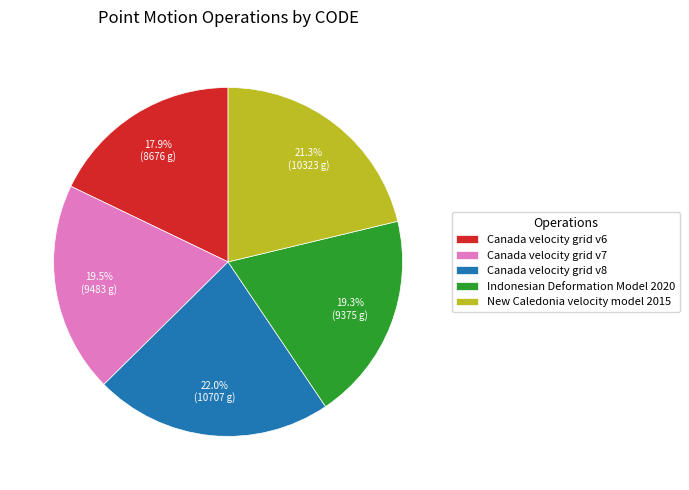

What percentage is NOT represented by Canada velocity grid v7?

80.5%